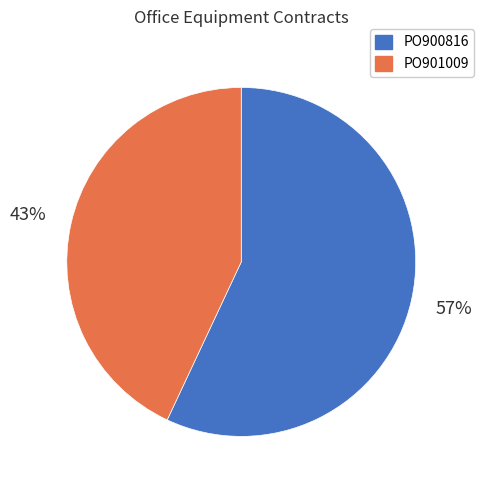

Is it true that PO901009 is 31% of the pie?

False